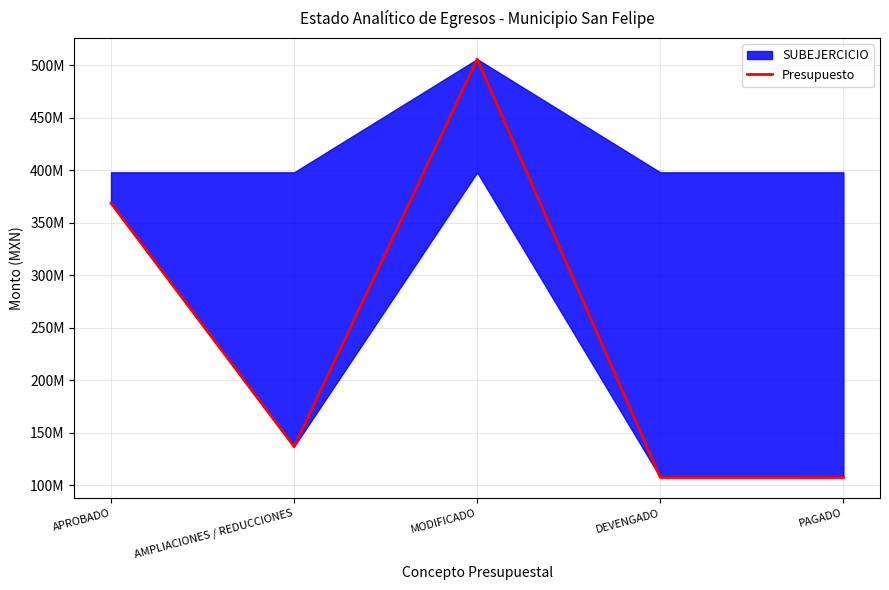

Does the chart display data point markers on the line(s)?

No